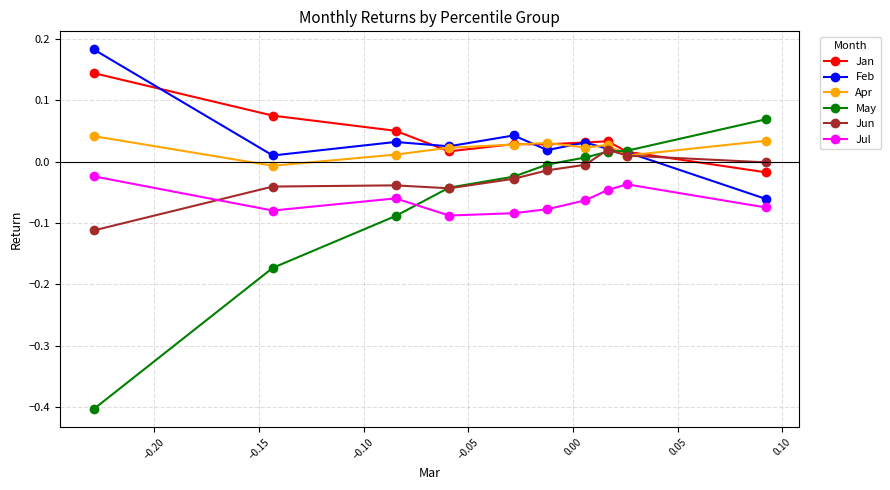

Which series has the widest spread of values?

May